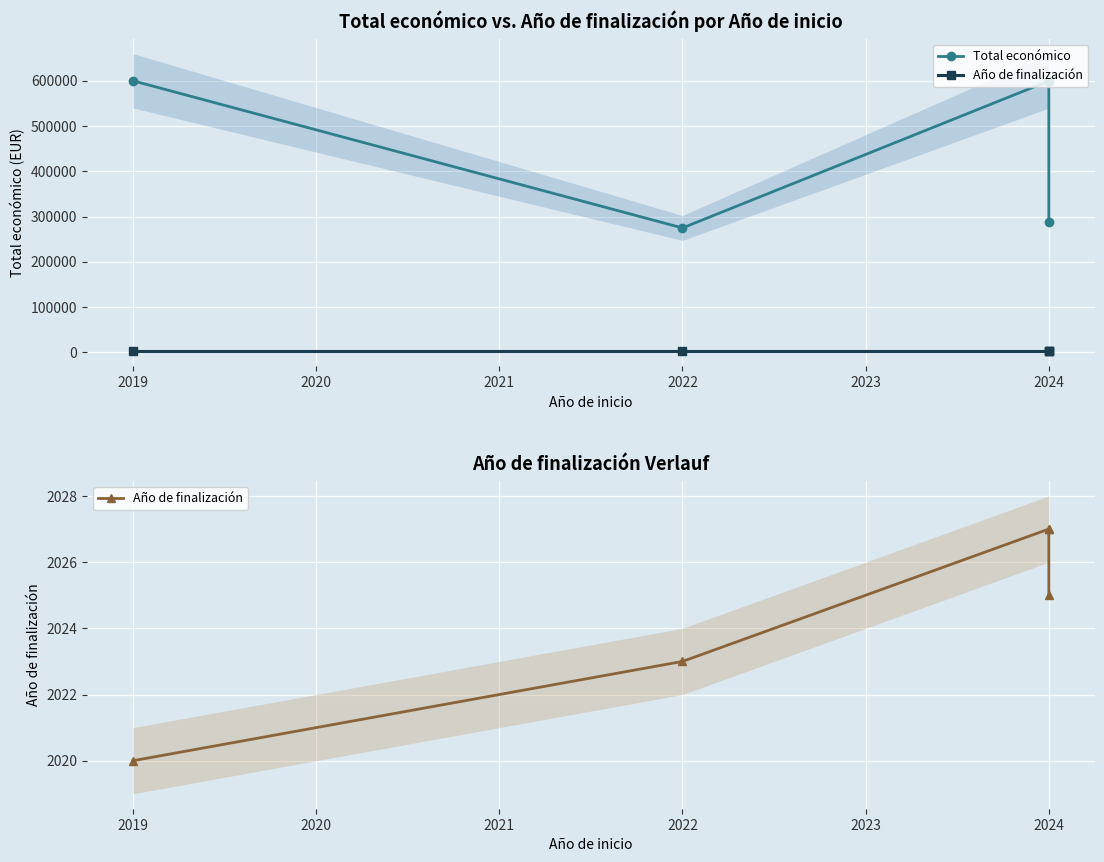

True or false: Año de finalización has a value of 3520 at 2024.

False